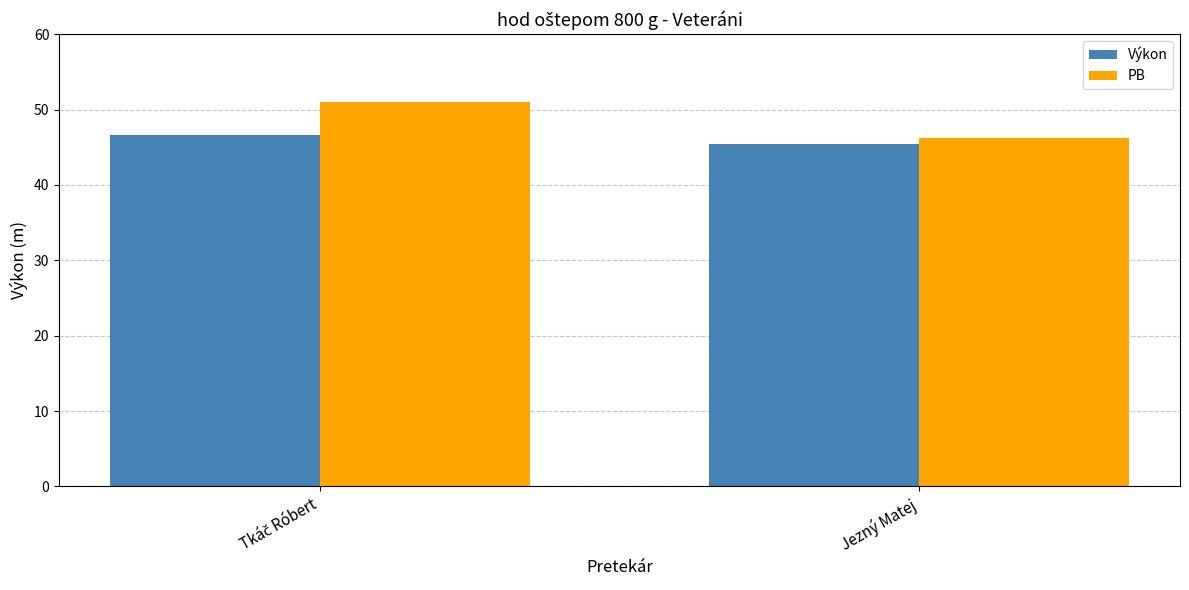

How many data points in PB are less than 51?

1